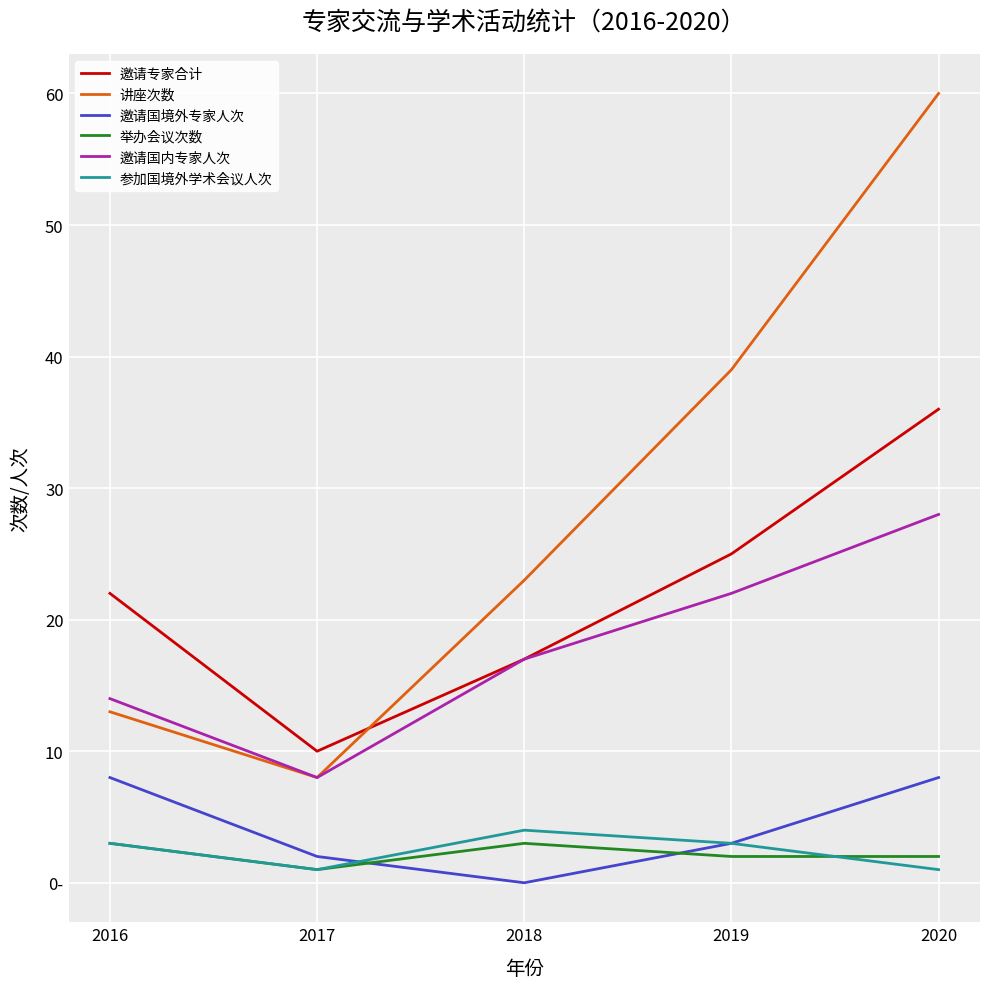

What is the difference between the 邀请国内专家人次 values at 2018 and 2020?

11